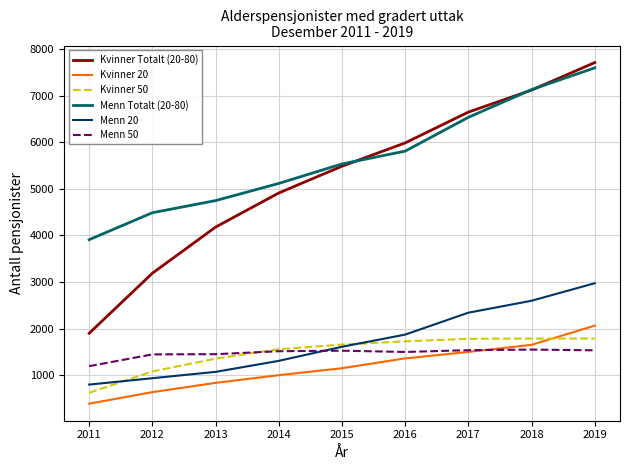

What is the maximum value for Kvinner Totalt (20-80)?

7708